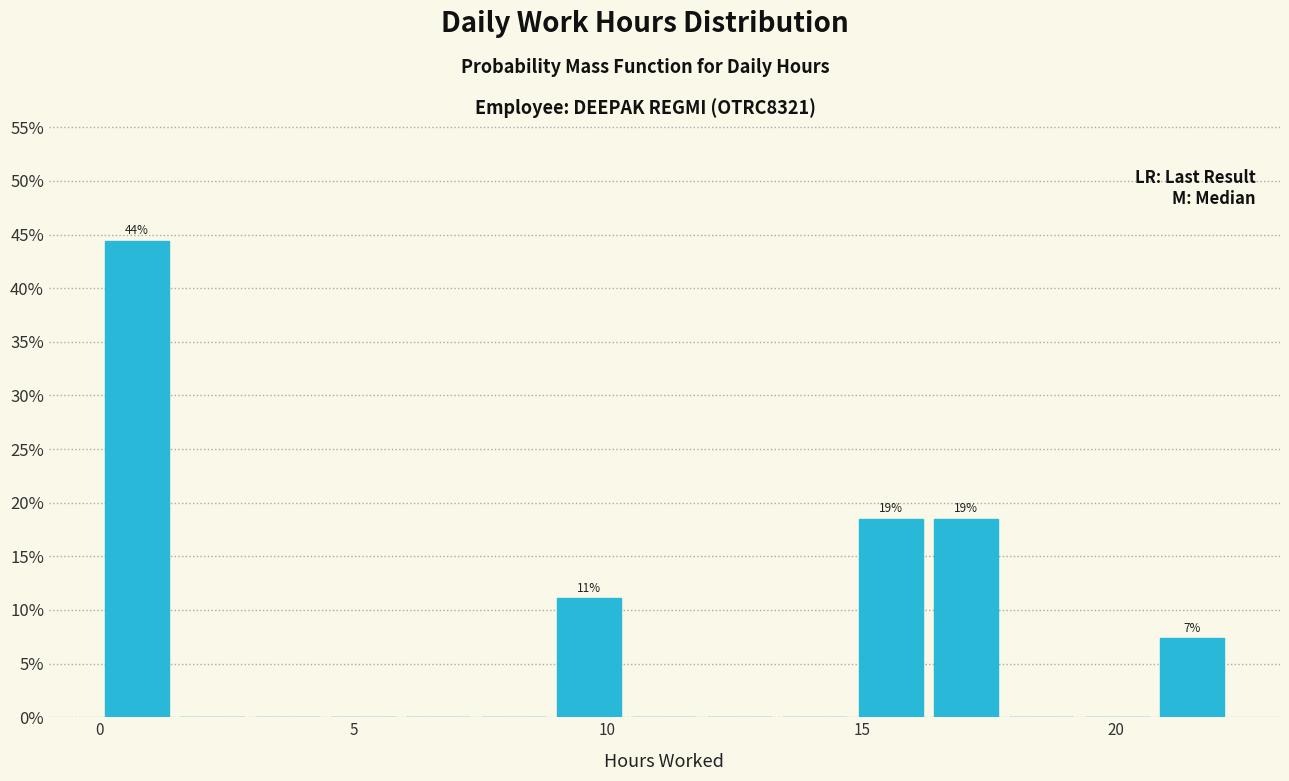

Around what value on the x-axis is the tallest bar? Give the approximate position of its centre, as read against the axis.

0.5